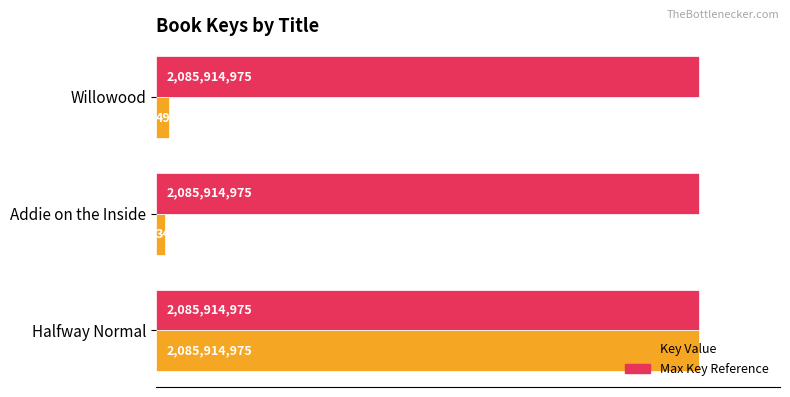

How many bars are there in total?

6